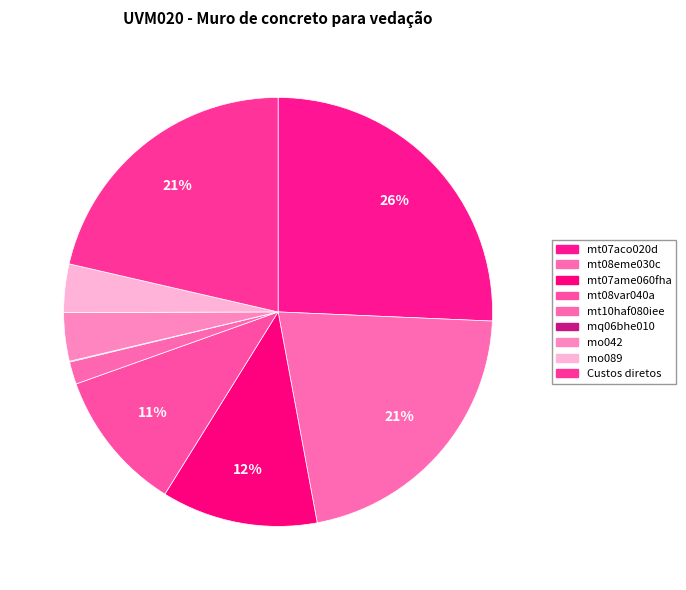

Which slice is the largest?

mt07aco020d